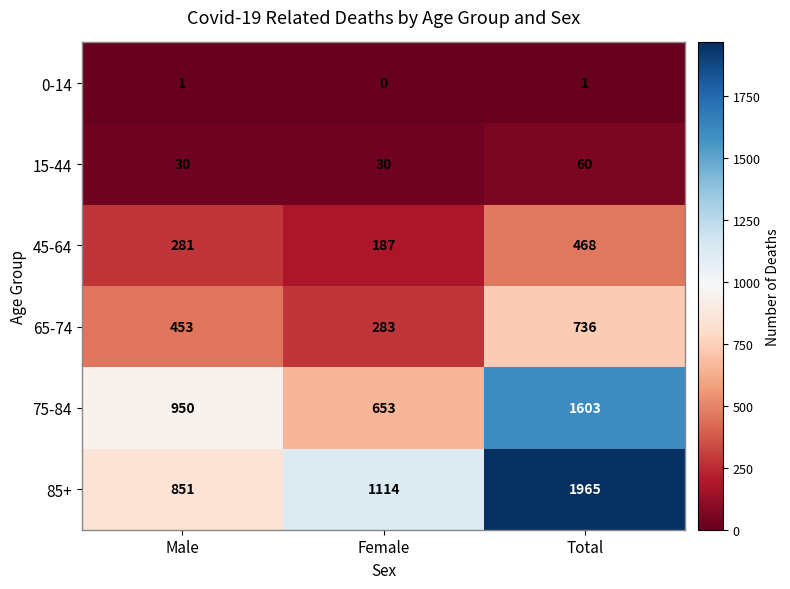

What is the sum of the 45-64 values at Female and Male?

468